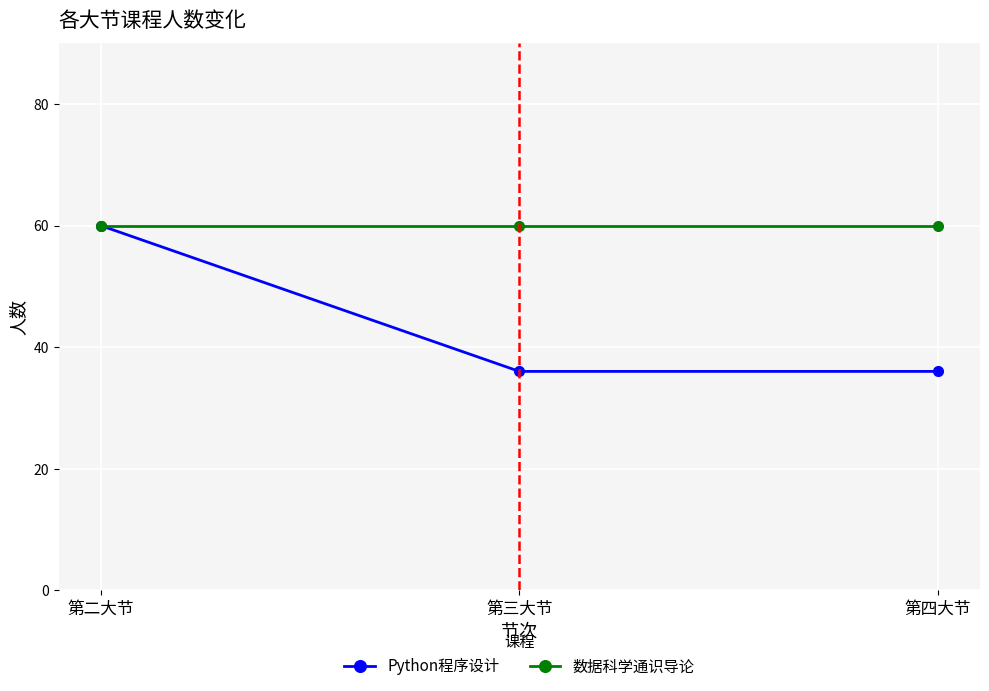

What is the greatest value displayed?

60